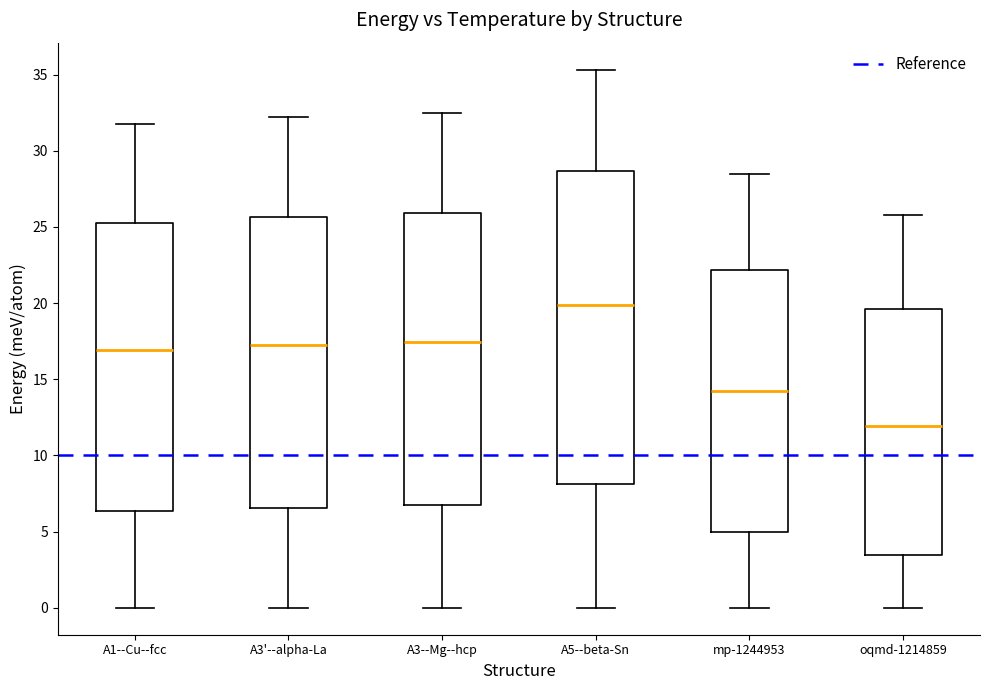

Which box's median line is the highest?

A5--beta-Sn